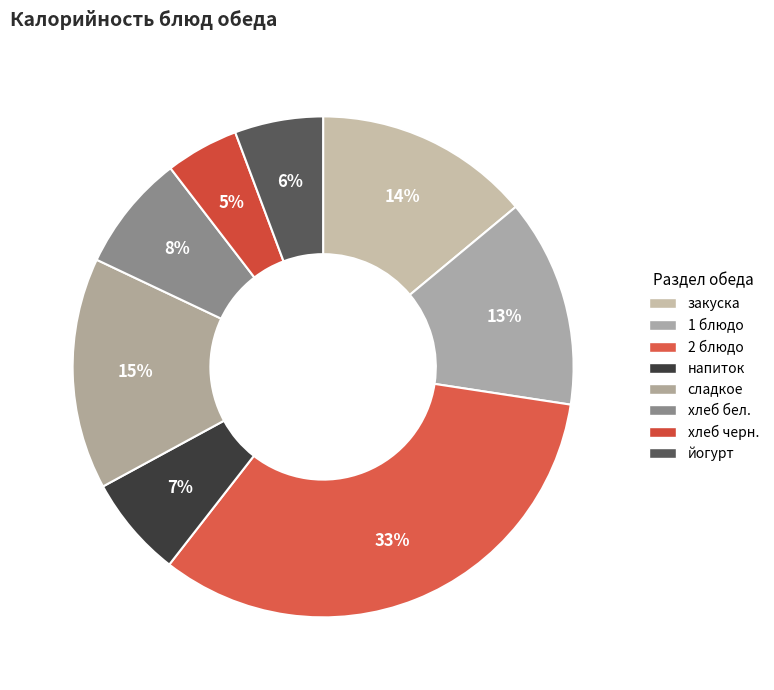

To the nearest percent, what percentage of the pie is хлеб черн.?

5%